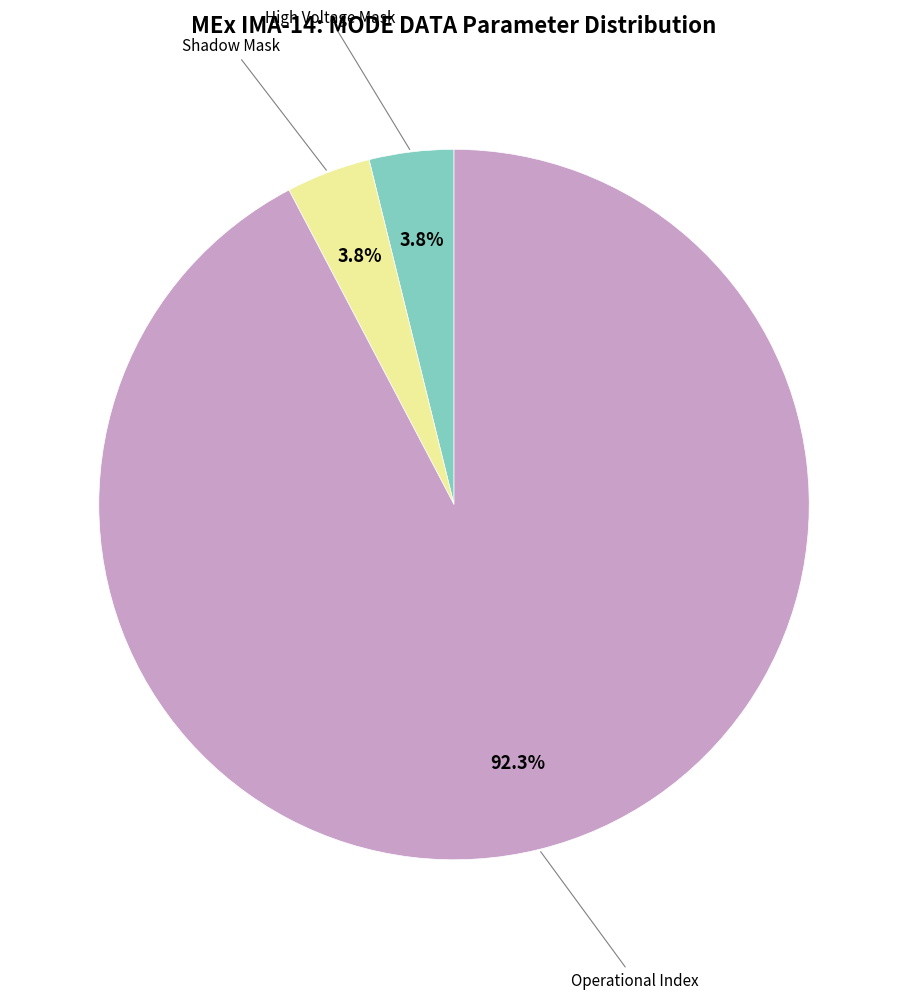

Does any single category account for the majority?

Yes